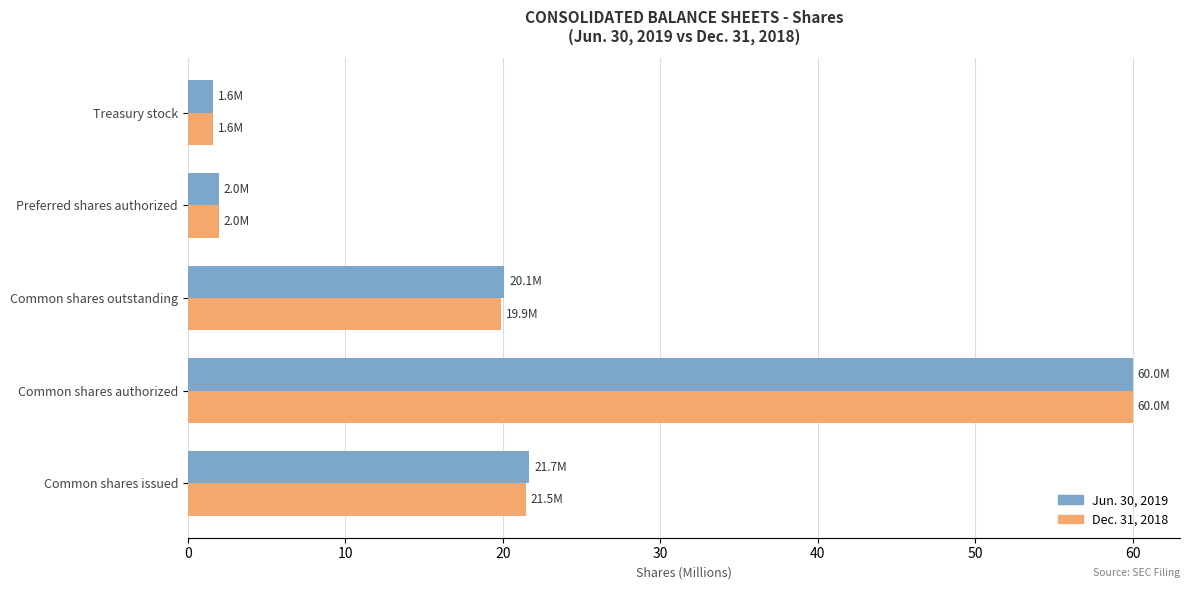

What is the total value across all series at Preferred shares authorized?

4.0